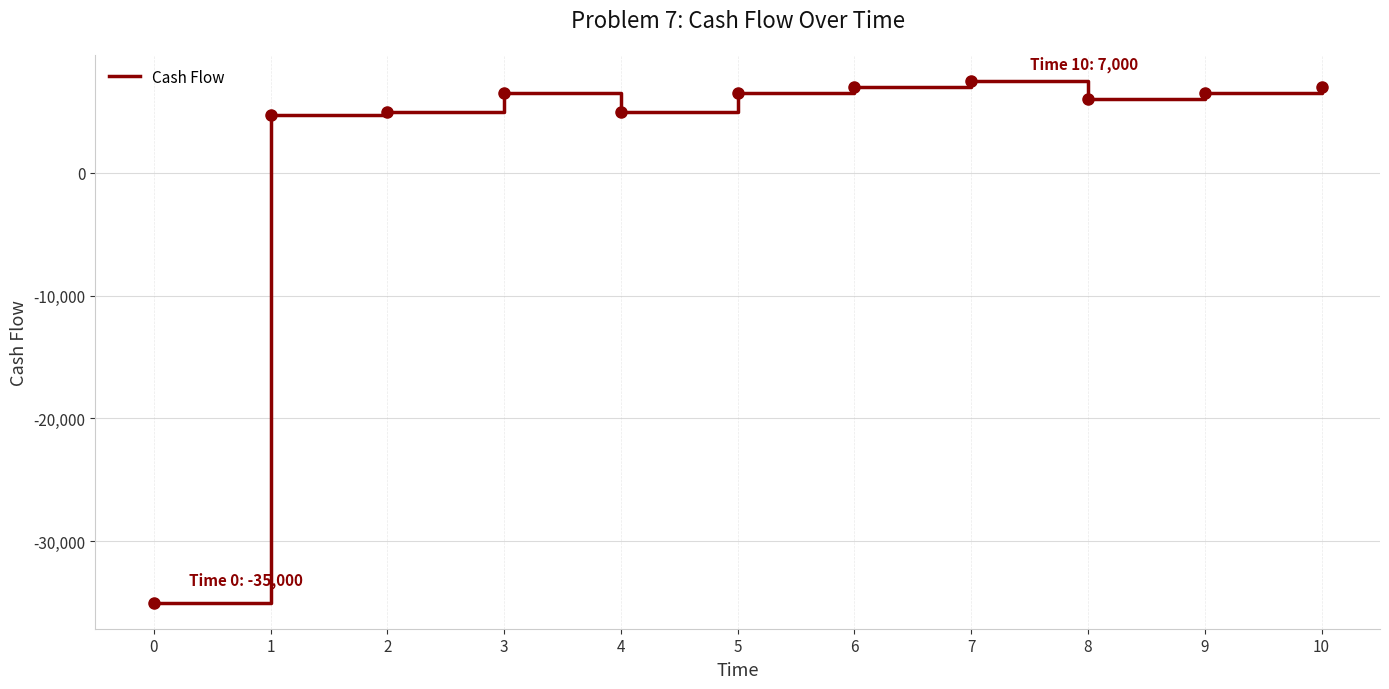

What is the change in value from 4 to 10?

+2000